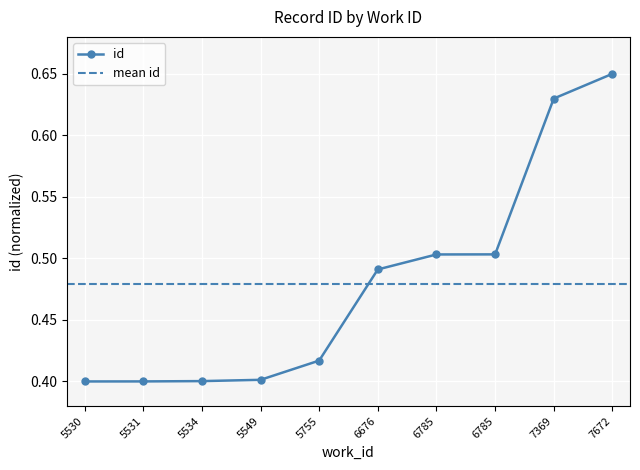

Rank the categories by value from lowest to highest.

5530, 5531, 5534, 5549, 5755, 6676, 6785, 6785, 7369, 7672